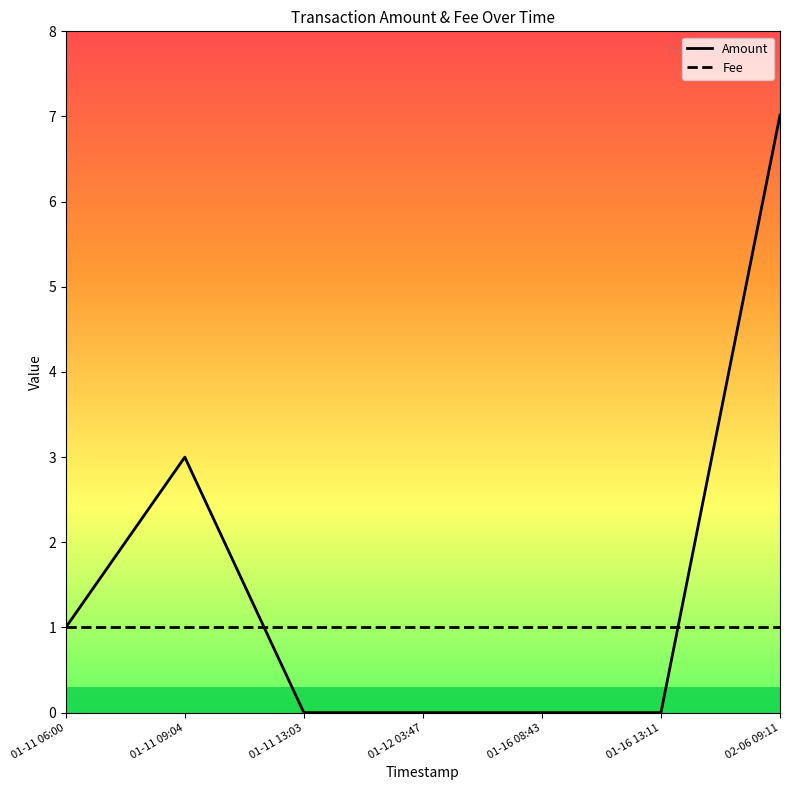

True or false: Amount and Fee intersect in this chart.

True